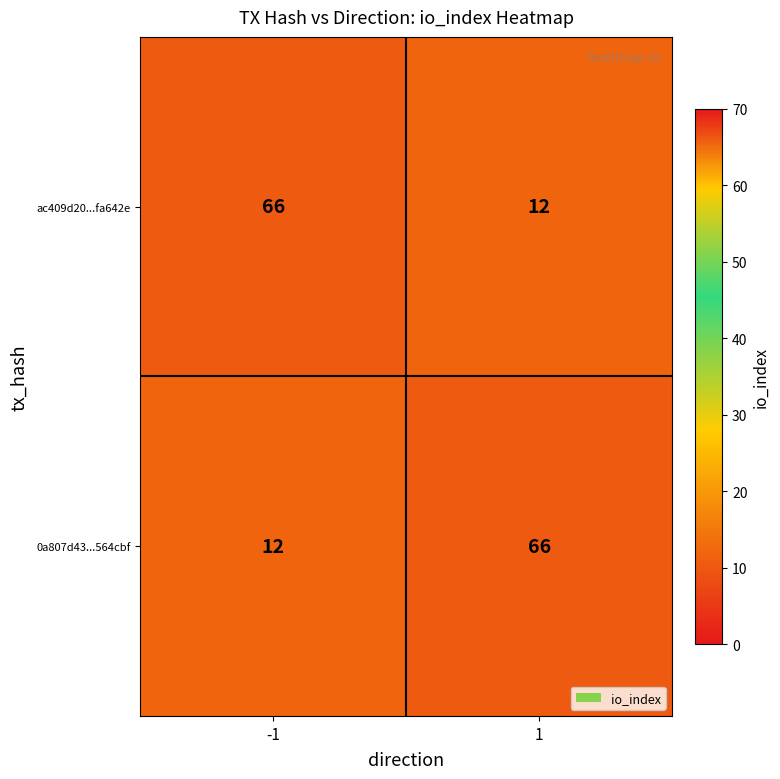

Reading left to right, extract all data points from this chart.

ac409d20...fa642e: 66	12
0a807d43...564cbf: 12	66